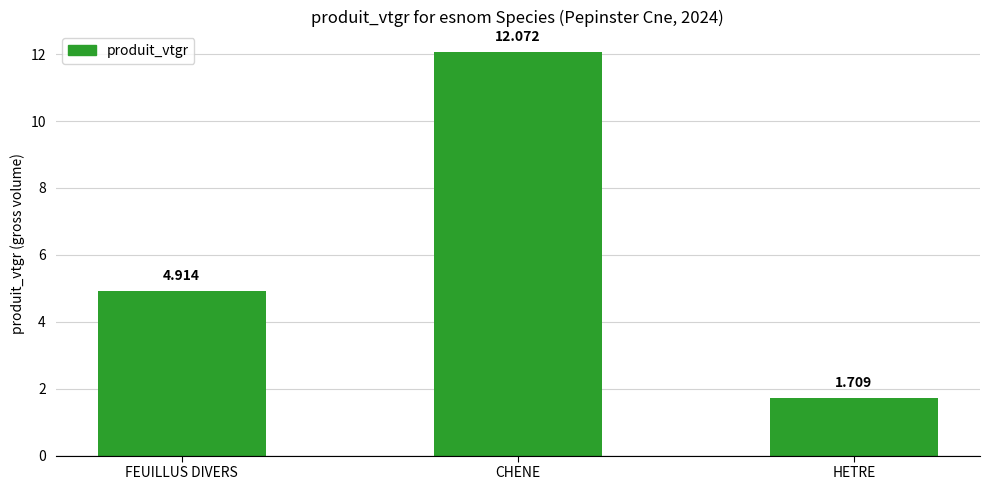

Which category has the lowest value across all series?

HETRE